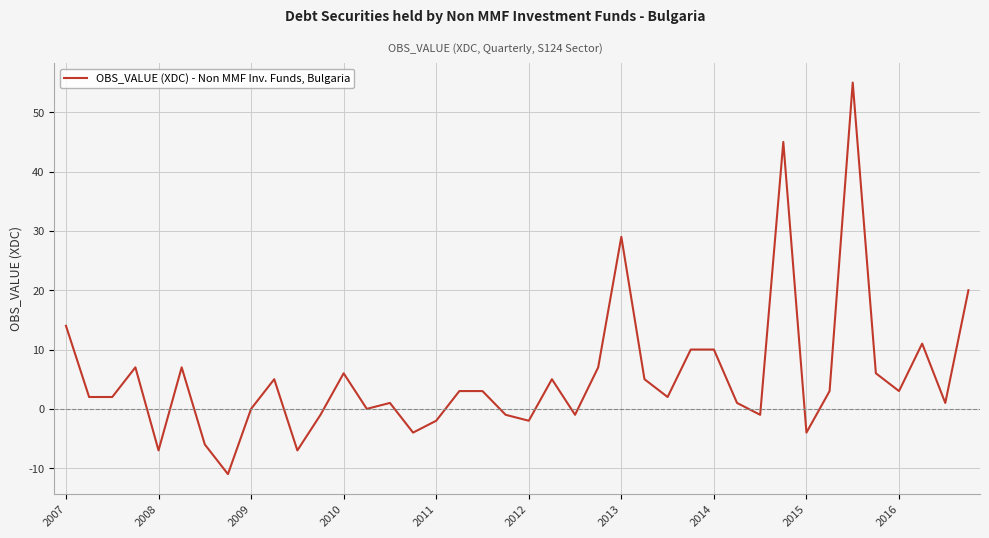

How many distinct data groups are displayed?

1